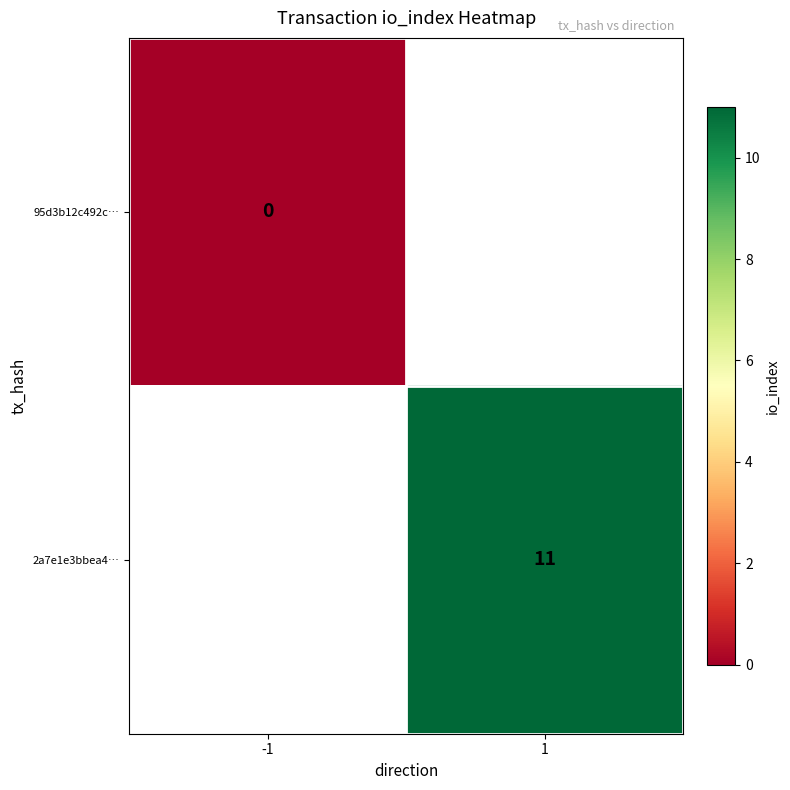

The value of 2a7e1e3bbea4… at 1 is 15.9. True or false?

False